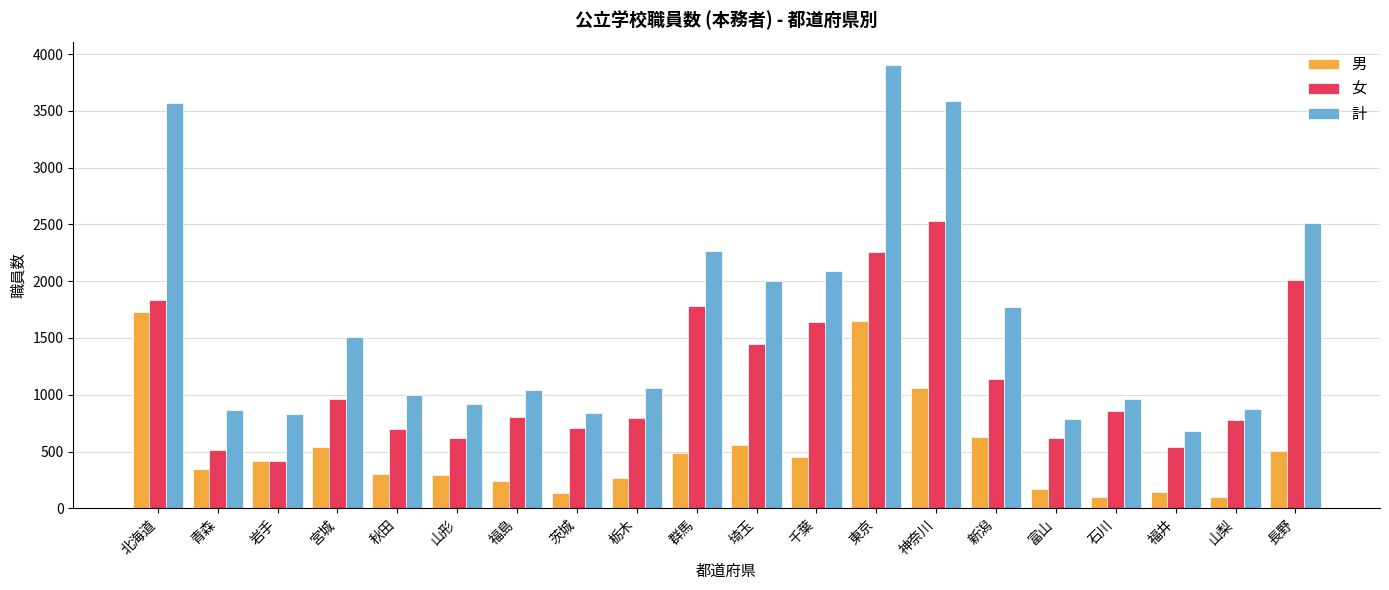

What is the label of the 13th bar from the right?

茨城